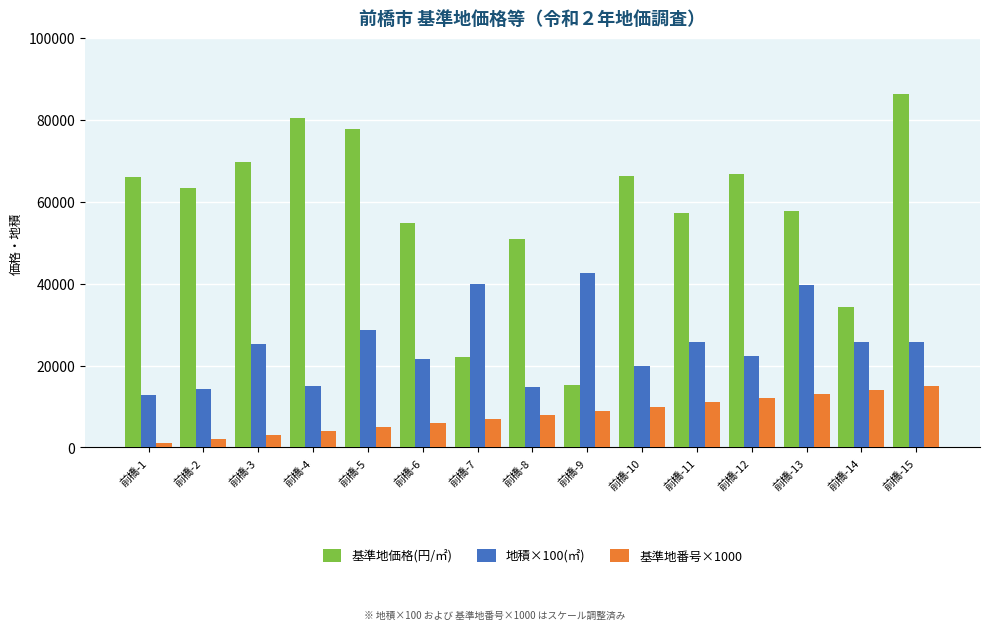

At 前橋-14, list the series in order from largest to smallest.

基準地価格(円/㎡), 地積×100(㎡), 基準地番号×1000